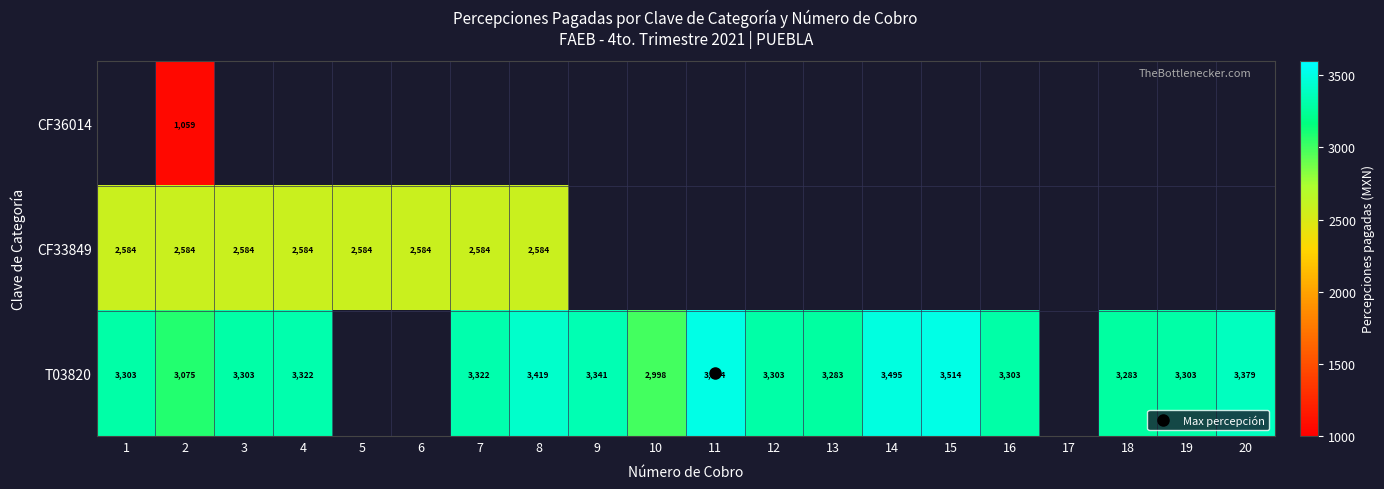

What is the greatest value displayed?

3514.0